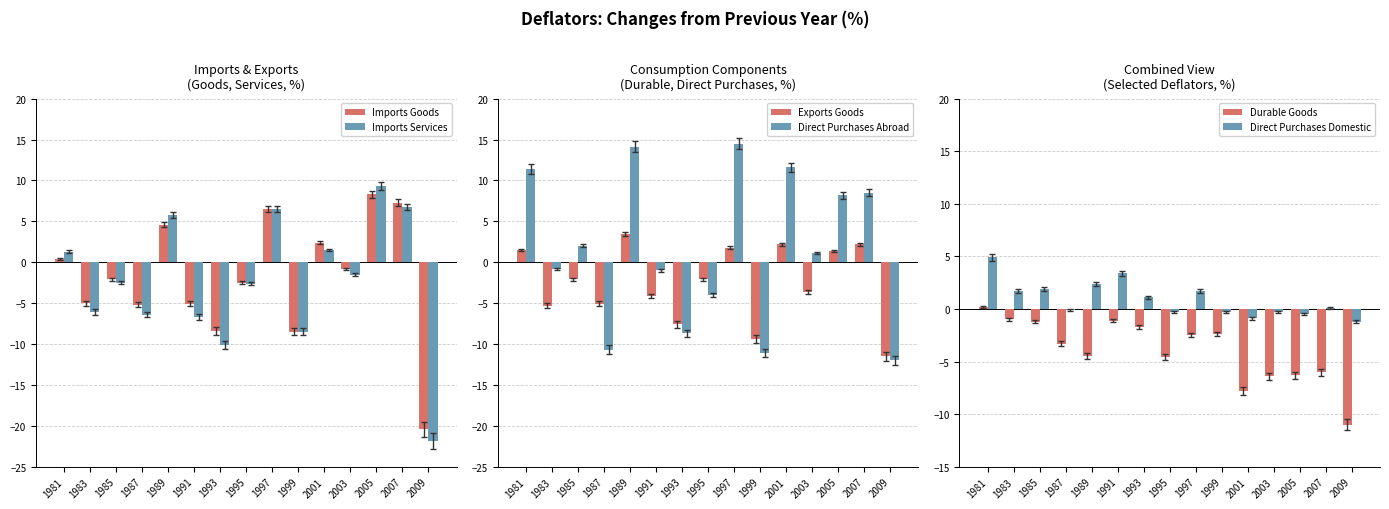

What are all the series names shown in the legend?

Imports Goods, Imports Services, Exports Goods, Direct Purchases Abroad, Durable Goods, Direct Purchases Domestic